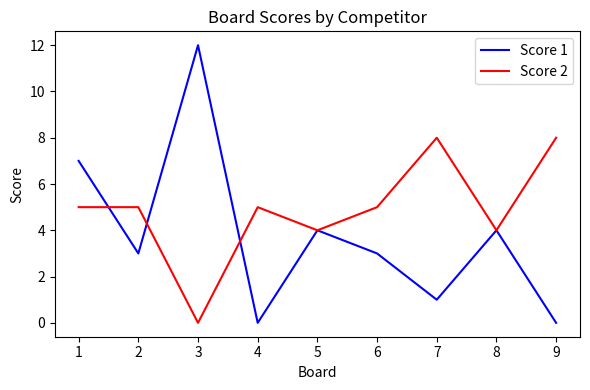

At which label does Score 1 reach its peak?

3